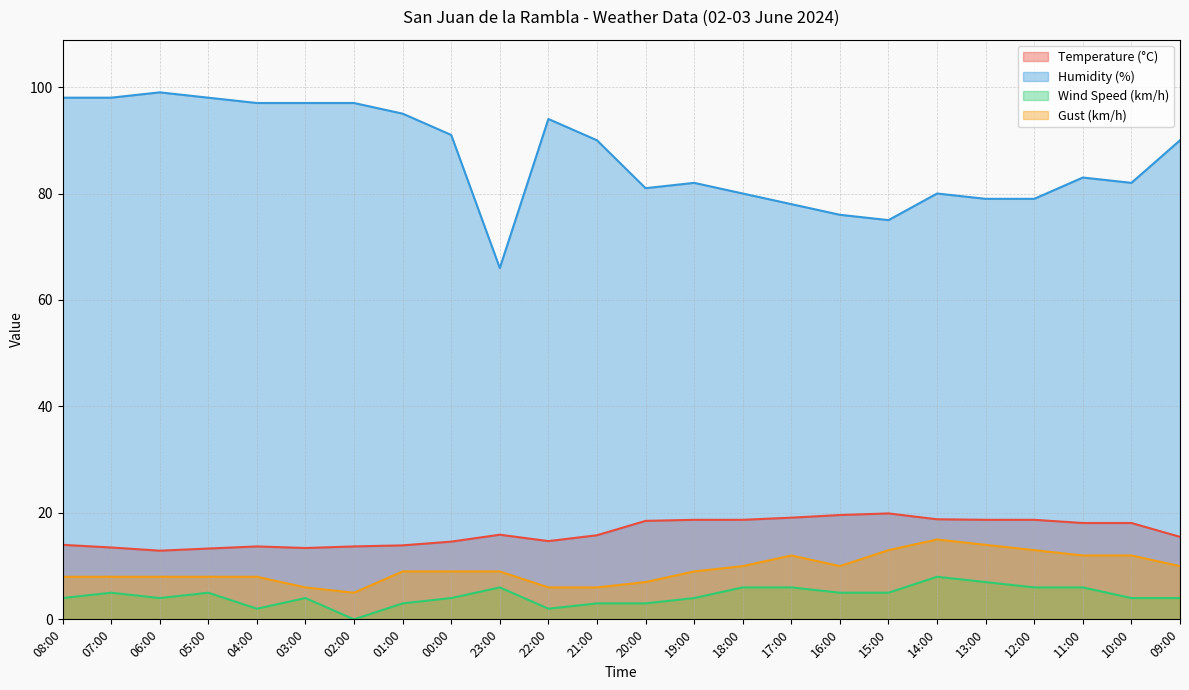

What is the total value across all series at 09:00?

119.5